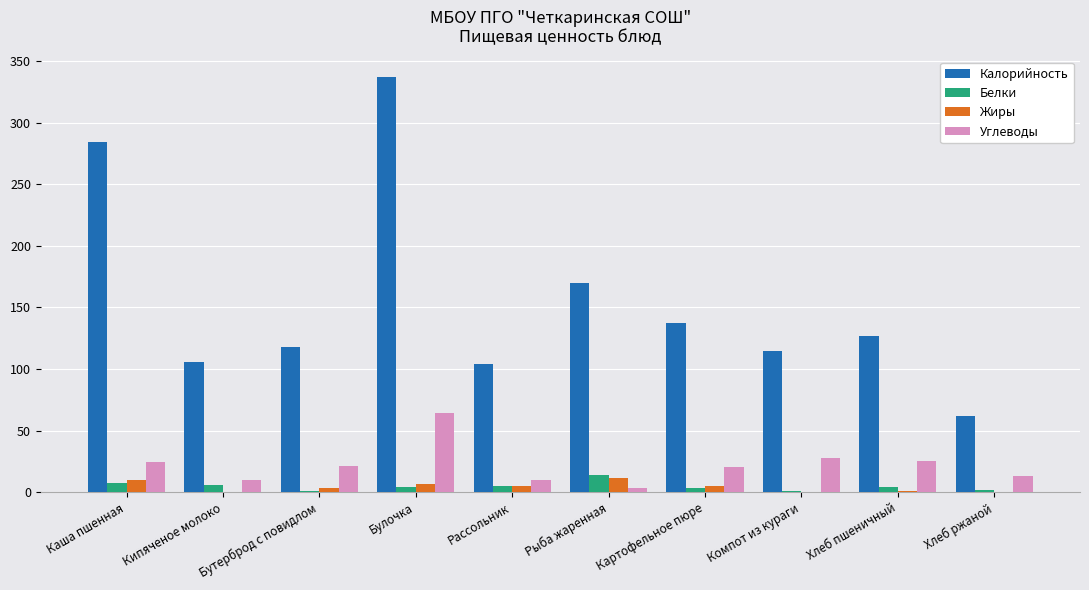

Are the bars grouped side by side (vs. stacked)?

Yes